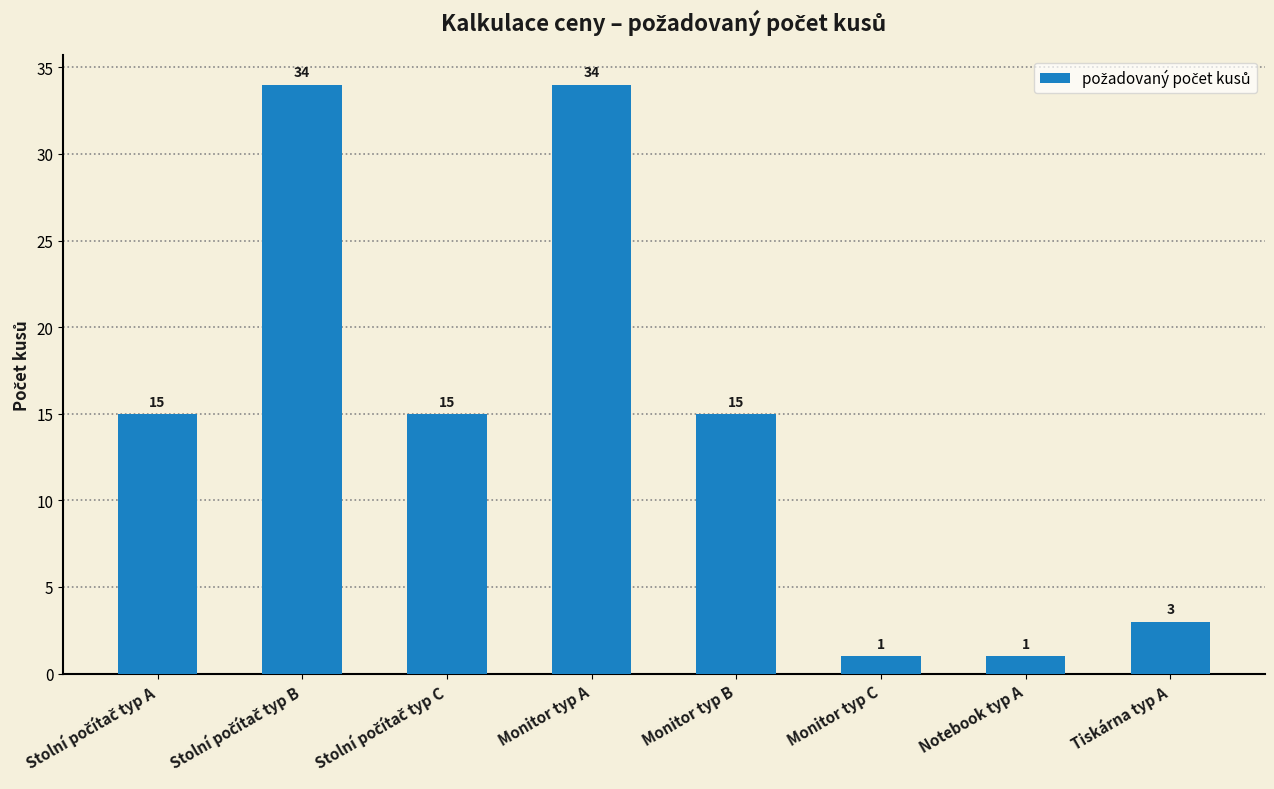

Are the bars horizontal?

No